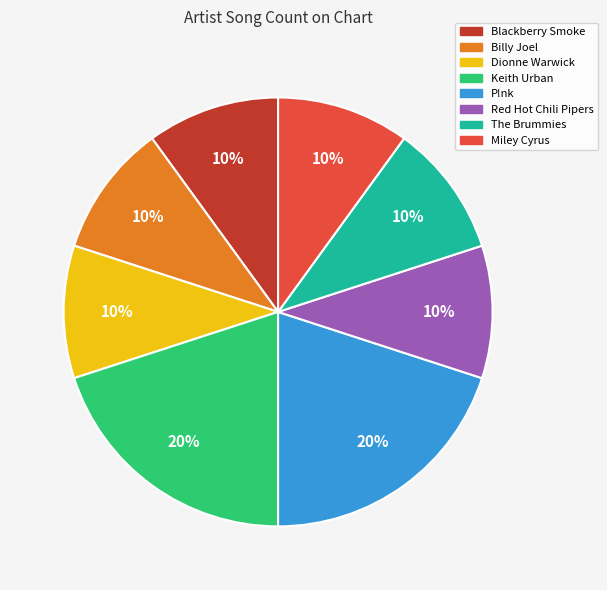

What is the ratio of the value at The Brummies to the value at Red Hot Chili Pipers?

1.0